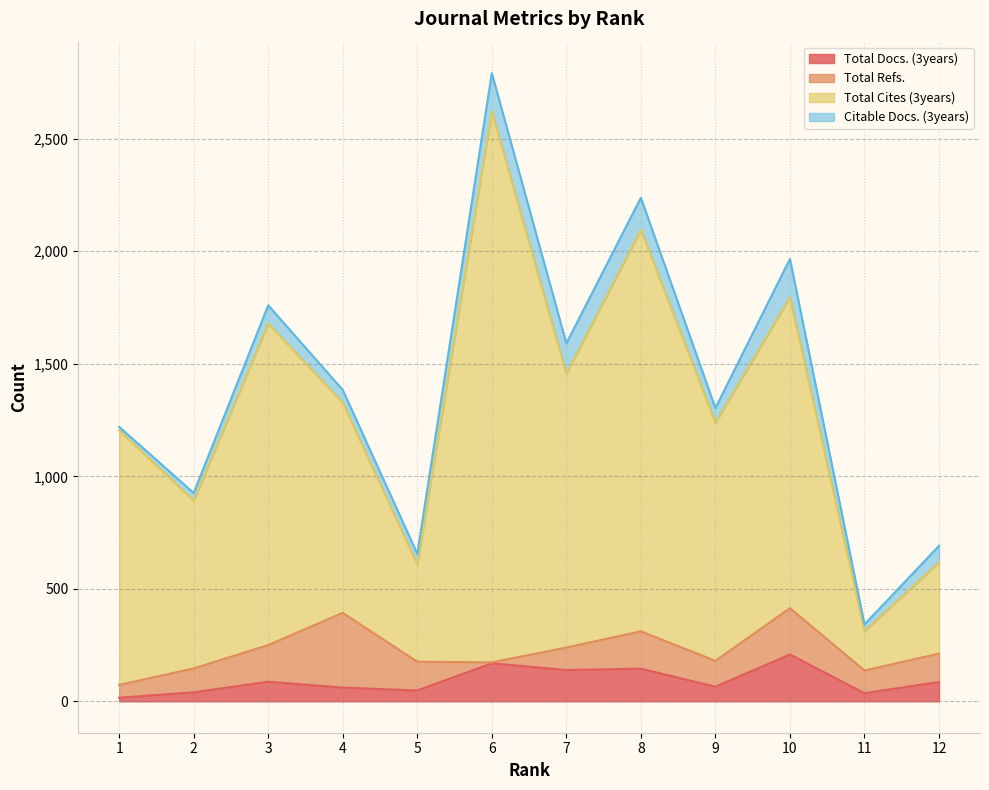

Does the chart have visible grid lines?

Yes